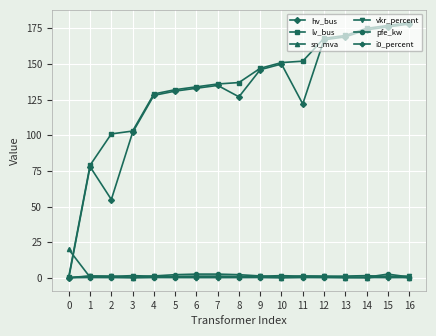

Is the value of hv_bus at 11 greater than the value of sn_mva at 6?

Yes